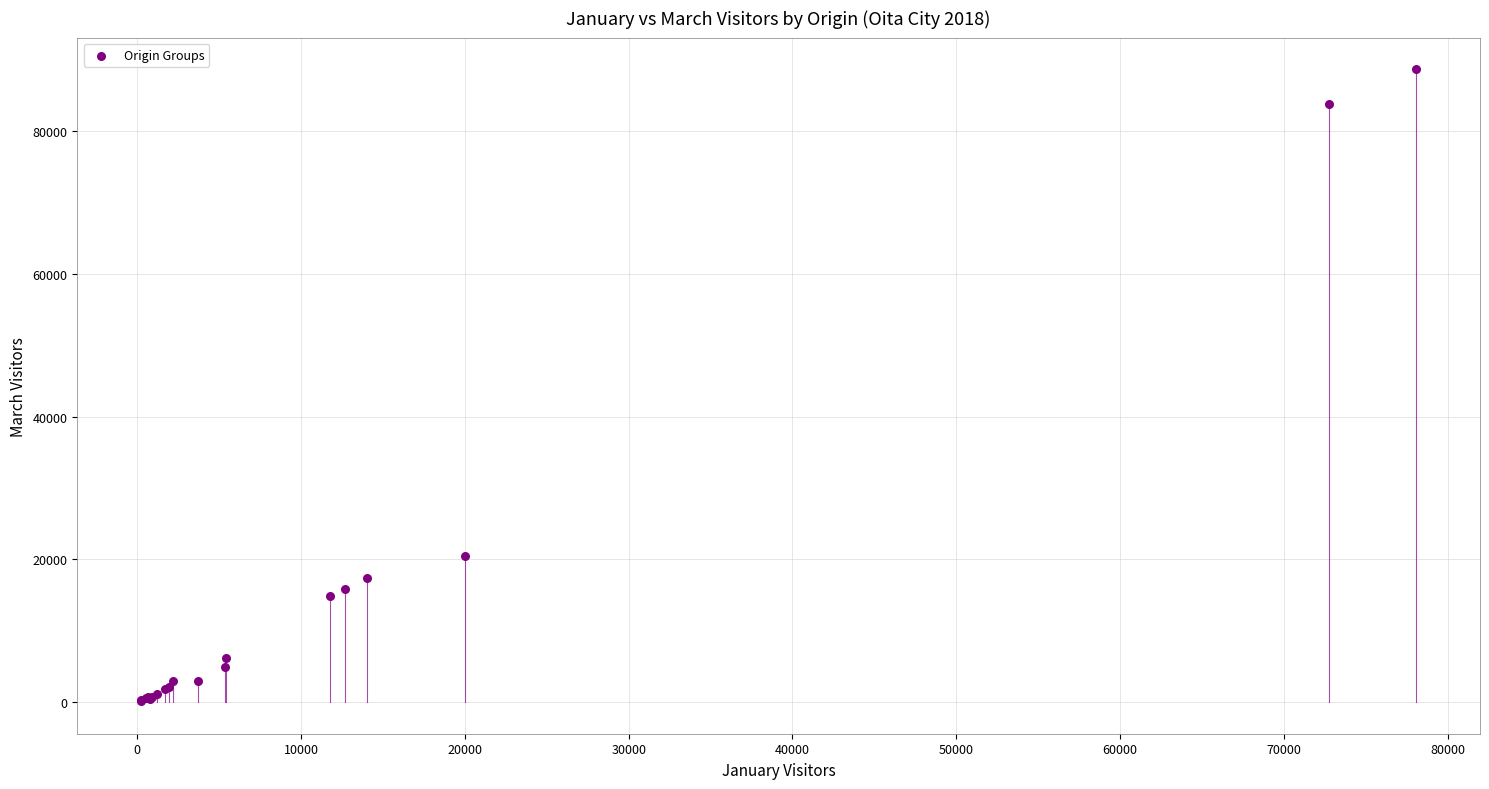

What Y value in the scatter plot is closest to 44442?

20495